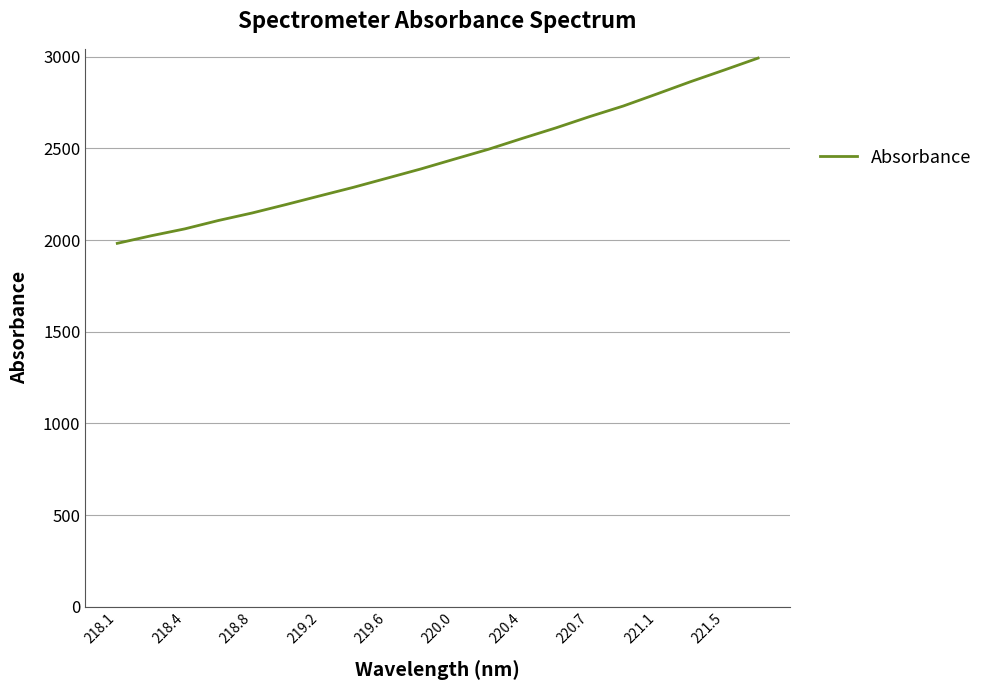

What is the minimum value shown in the chart?

1982.5